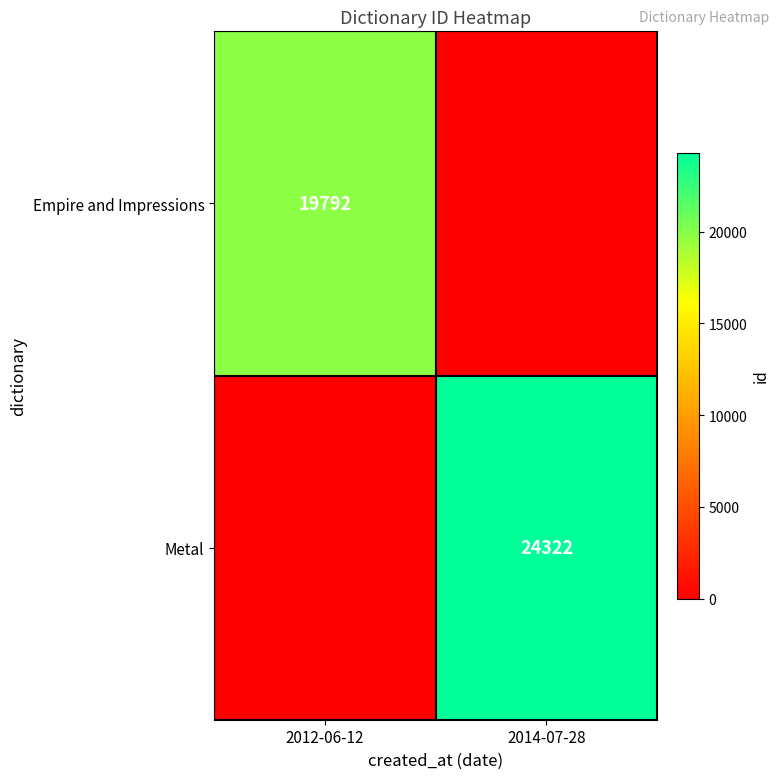

At which category is the sum across all series the highest?

2014-07-28